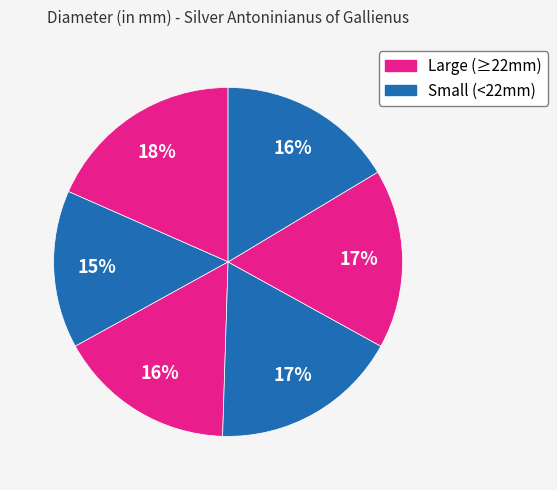

Count the number of slices in the pie.

6